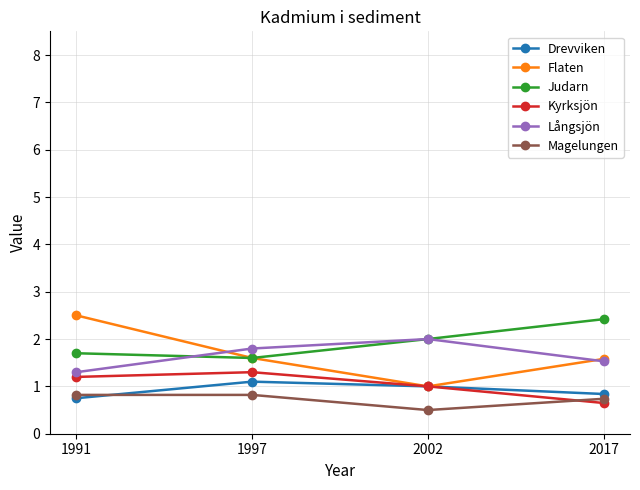

The Magelungen series shows 0.2 at 1997. True or false?

False